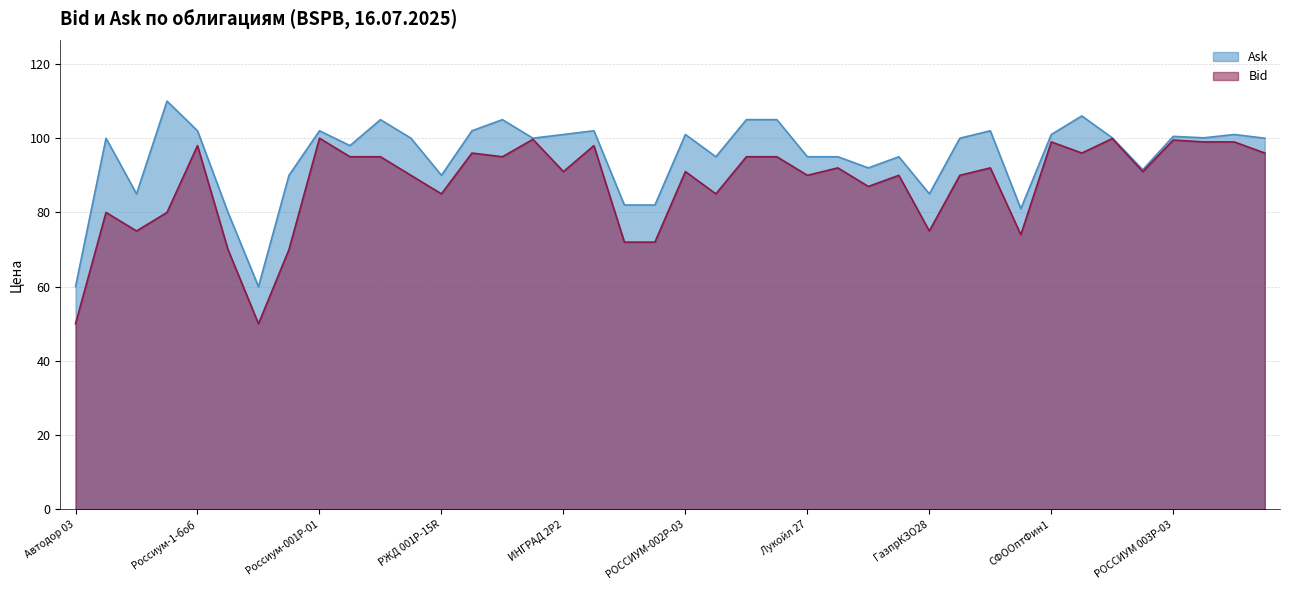

What are all the series names shown in the legend?

Bid, Ask